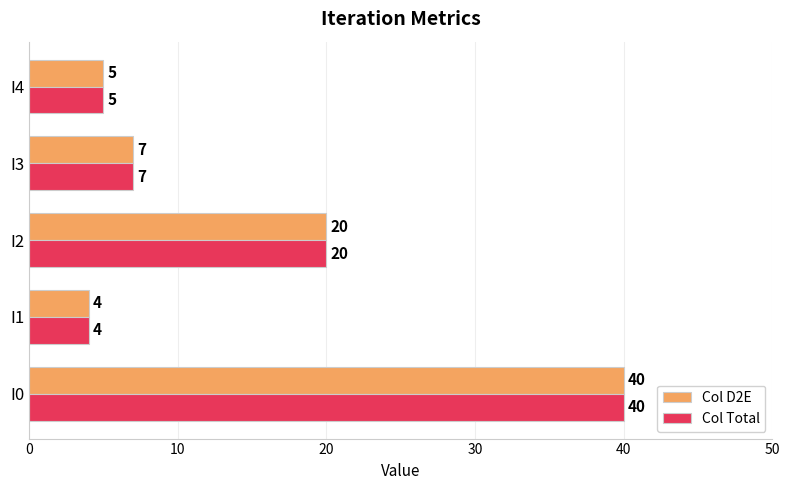

What is the sum of all Col Total values?

76